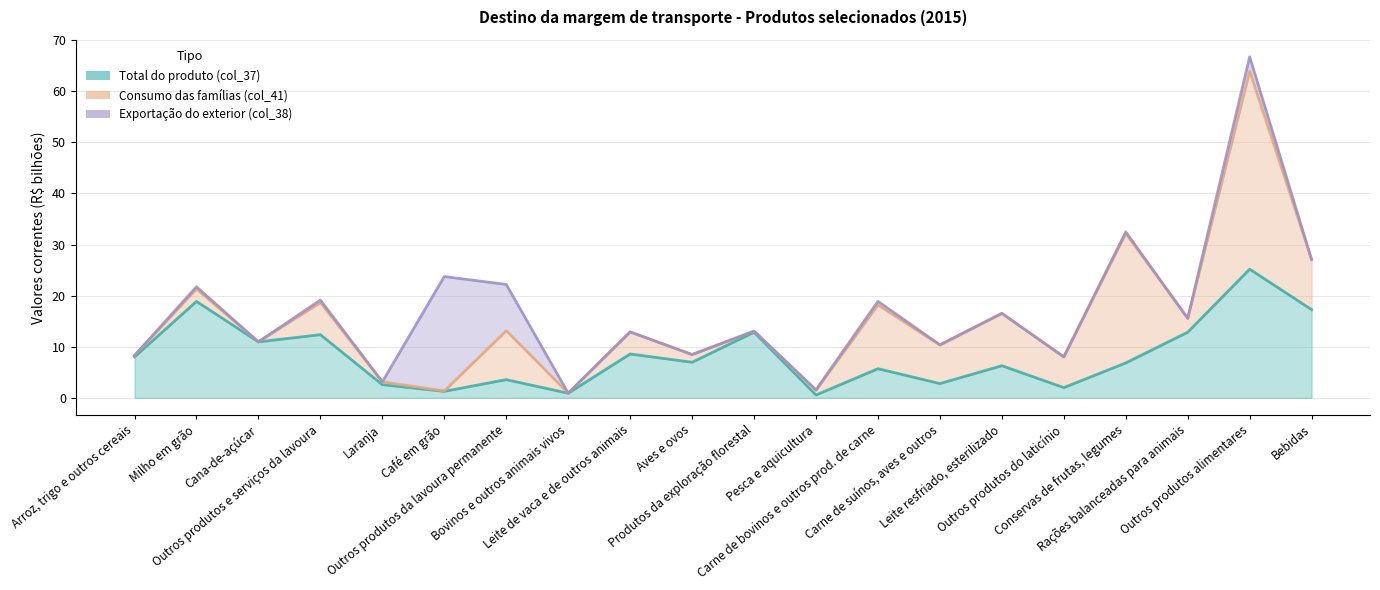

What is the average value of the Exportação do exterior (col_38) series?

1.8